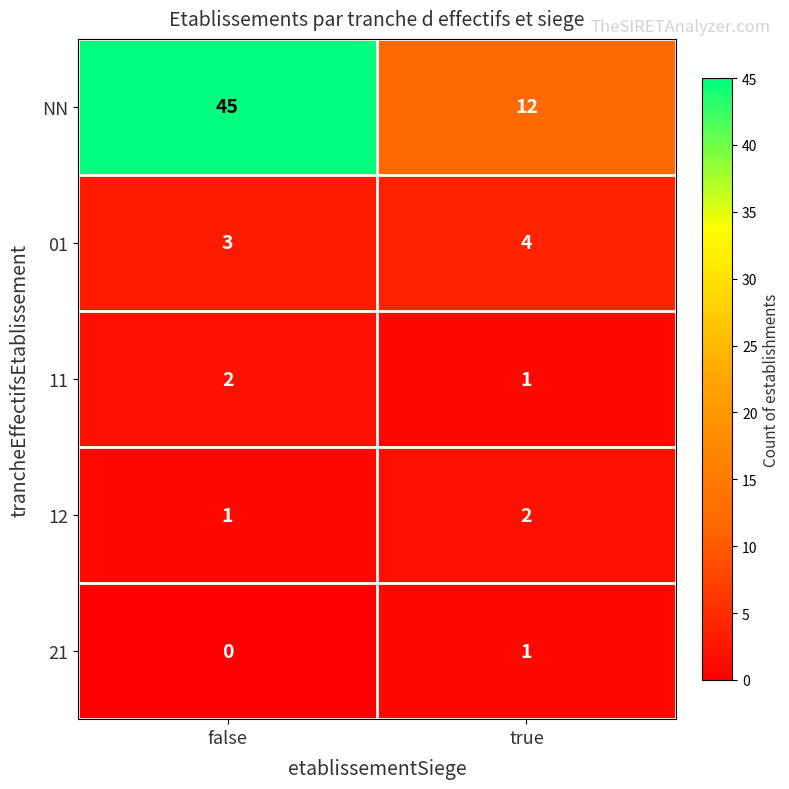

Reading right to left, list all the values displayed in this chart.

NN: true=12	false=45
01: true=4	false=3
11: true=1	false=2
12: true=2	false=1
21: true=1	false=0